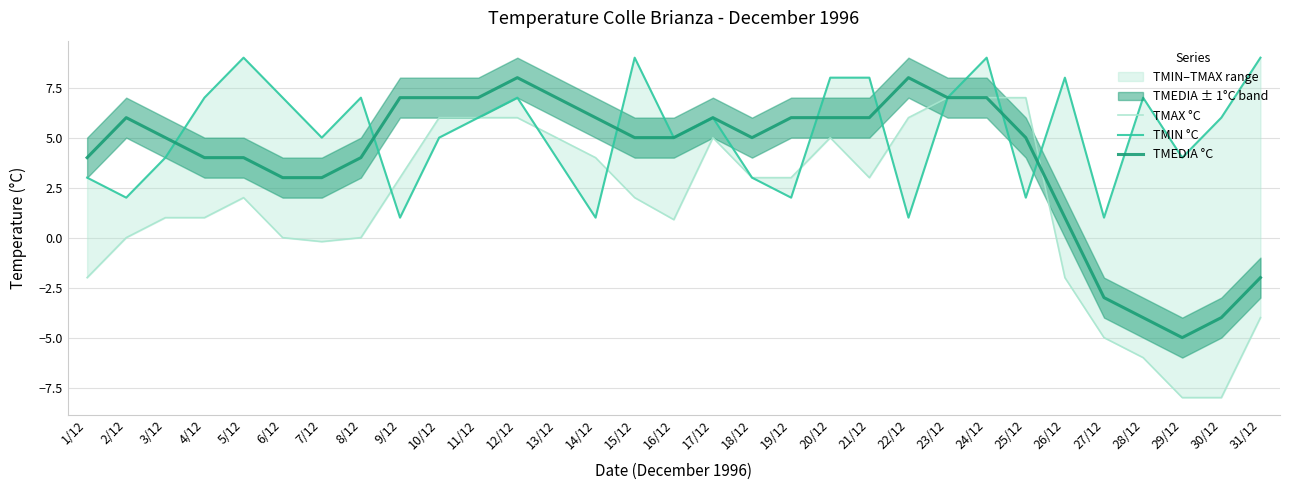

How many values in TMEDIA °C are above zero?

26